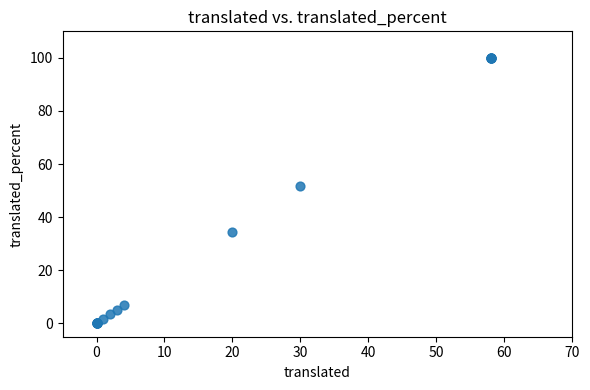

What Y value in the scatter plot is closest to 50?

51.7